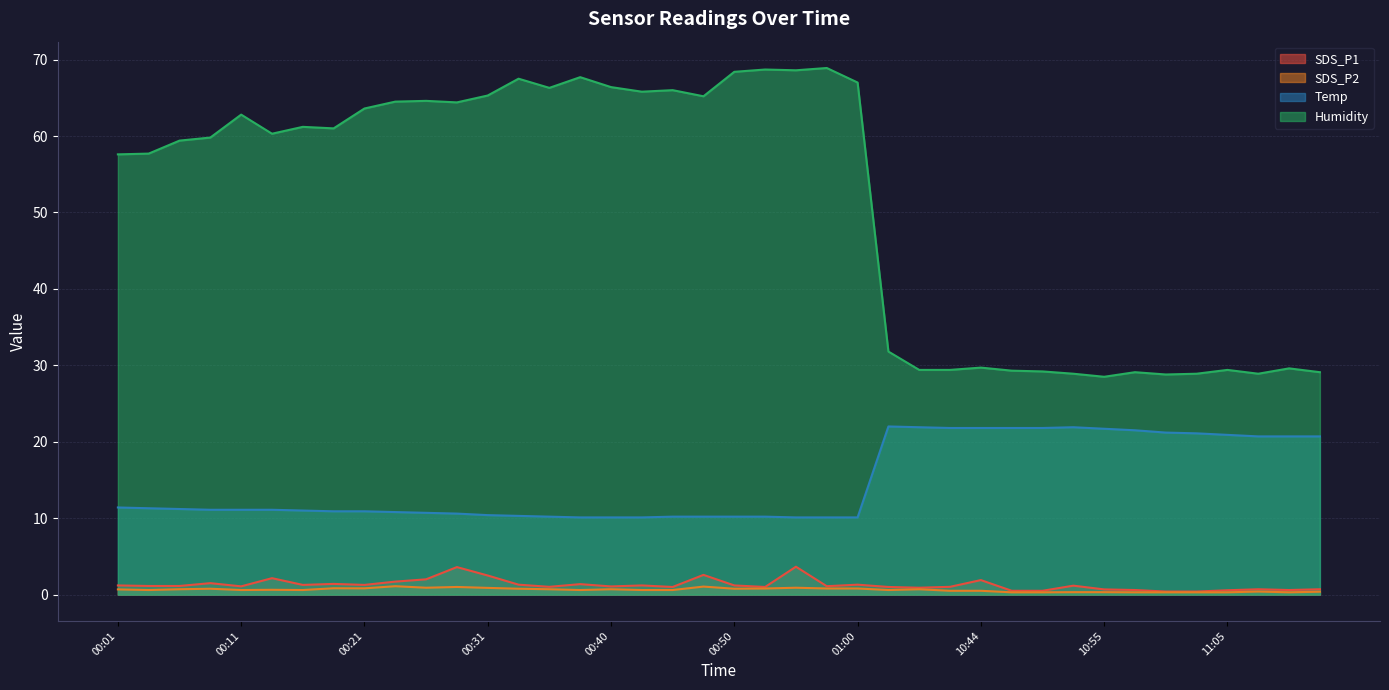

True or false: SDS_P1 and Humidity cross at least once.

False